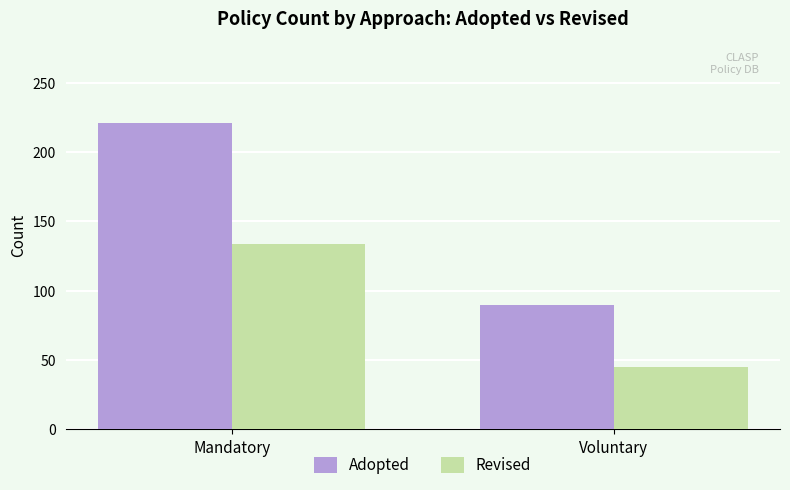

What position from the right is Voluntary?

1